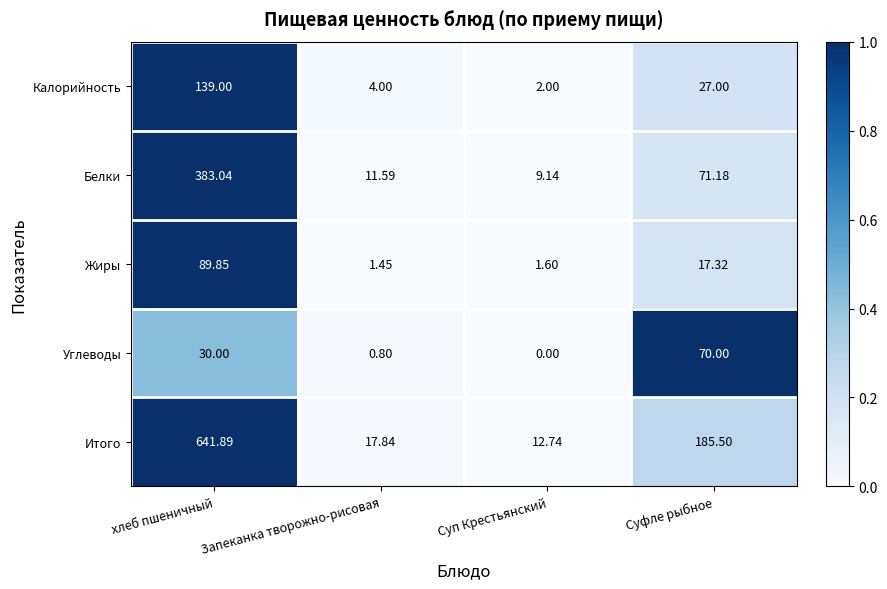

At Суфле рыбное, list the series in order from largest to smallest.

Итого, Белки, Углеводы, Калорийность, Жиры